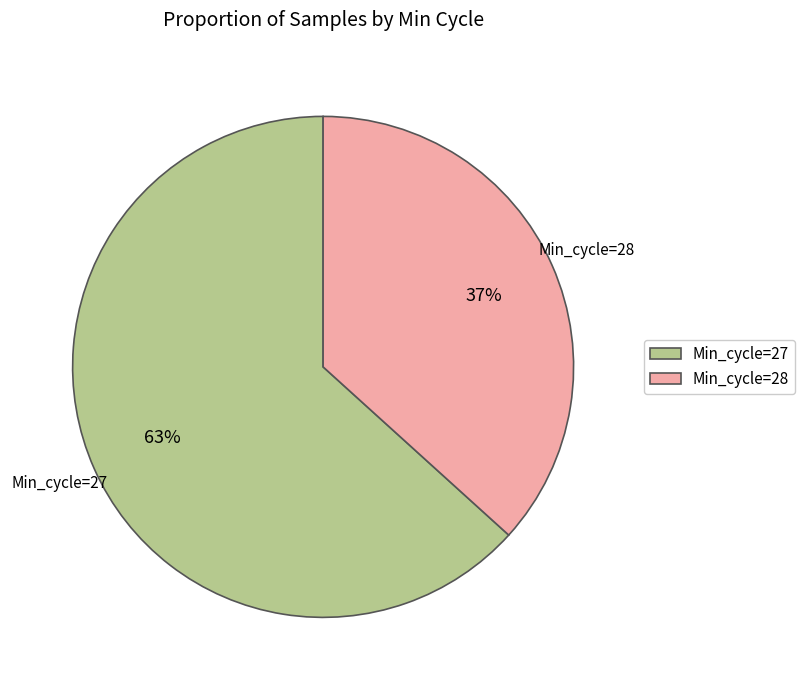

What is the largest slice in the pie chart?

Min_cycle=27